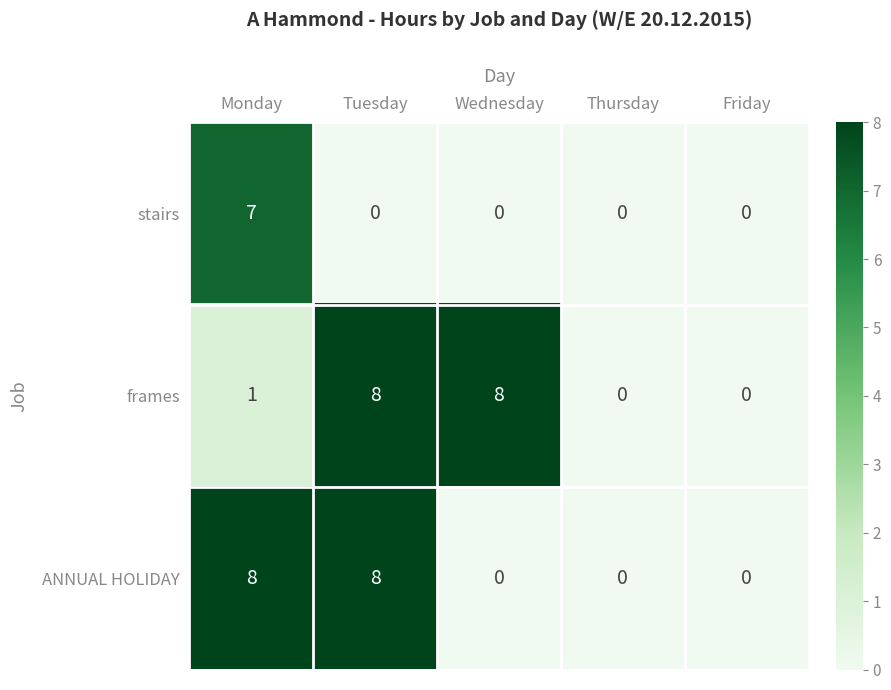

What is the difference between the maximum and minimum values in the ANNUAL HOLIDAY series?

8